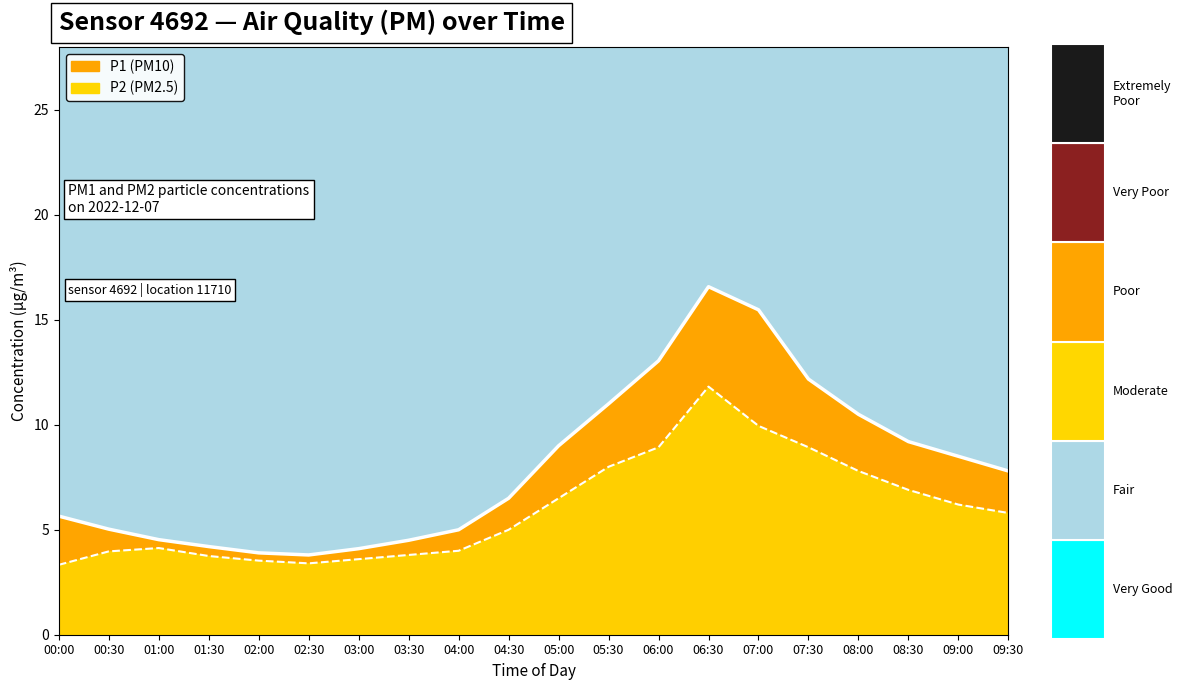

How many interior local valleys does the P1 trend series have?

1